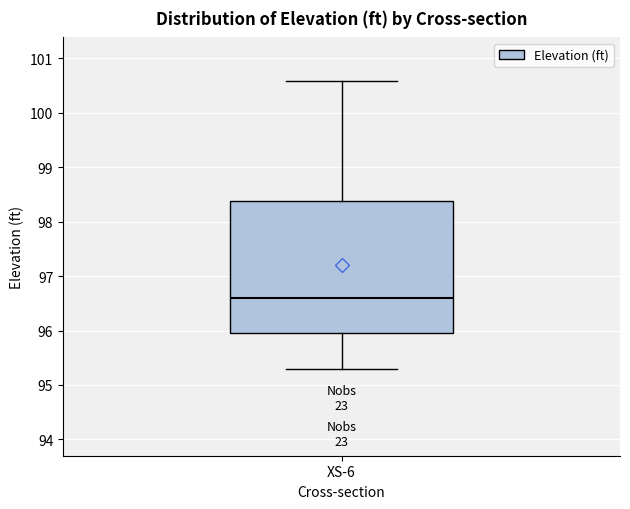

Read this box plot against the y-axis: the position of the median line, the range covered by the box, and the ends of both whiskers. The values are not printed on the chart, so give them approximately, as read against the axis.

median 96.6, box 96.0 to 98.4, whiskers 95.3 to 100.6